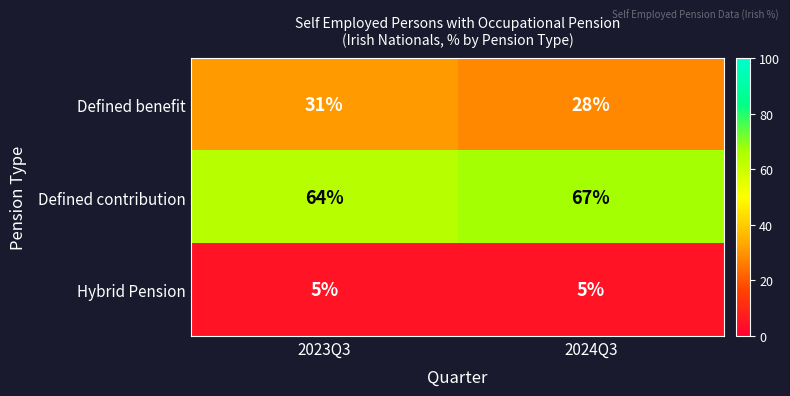

What value does the Defined contribution series have at 2024Q3?

67